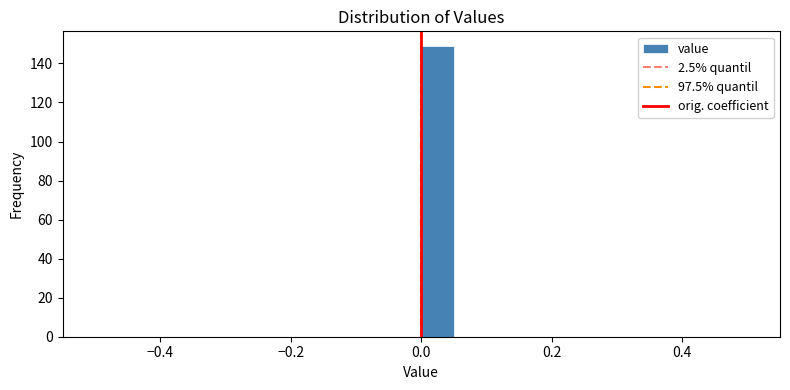

Read against the x-axis, roughly where is the centre of the tallest bar?

0.02